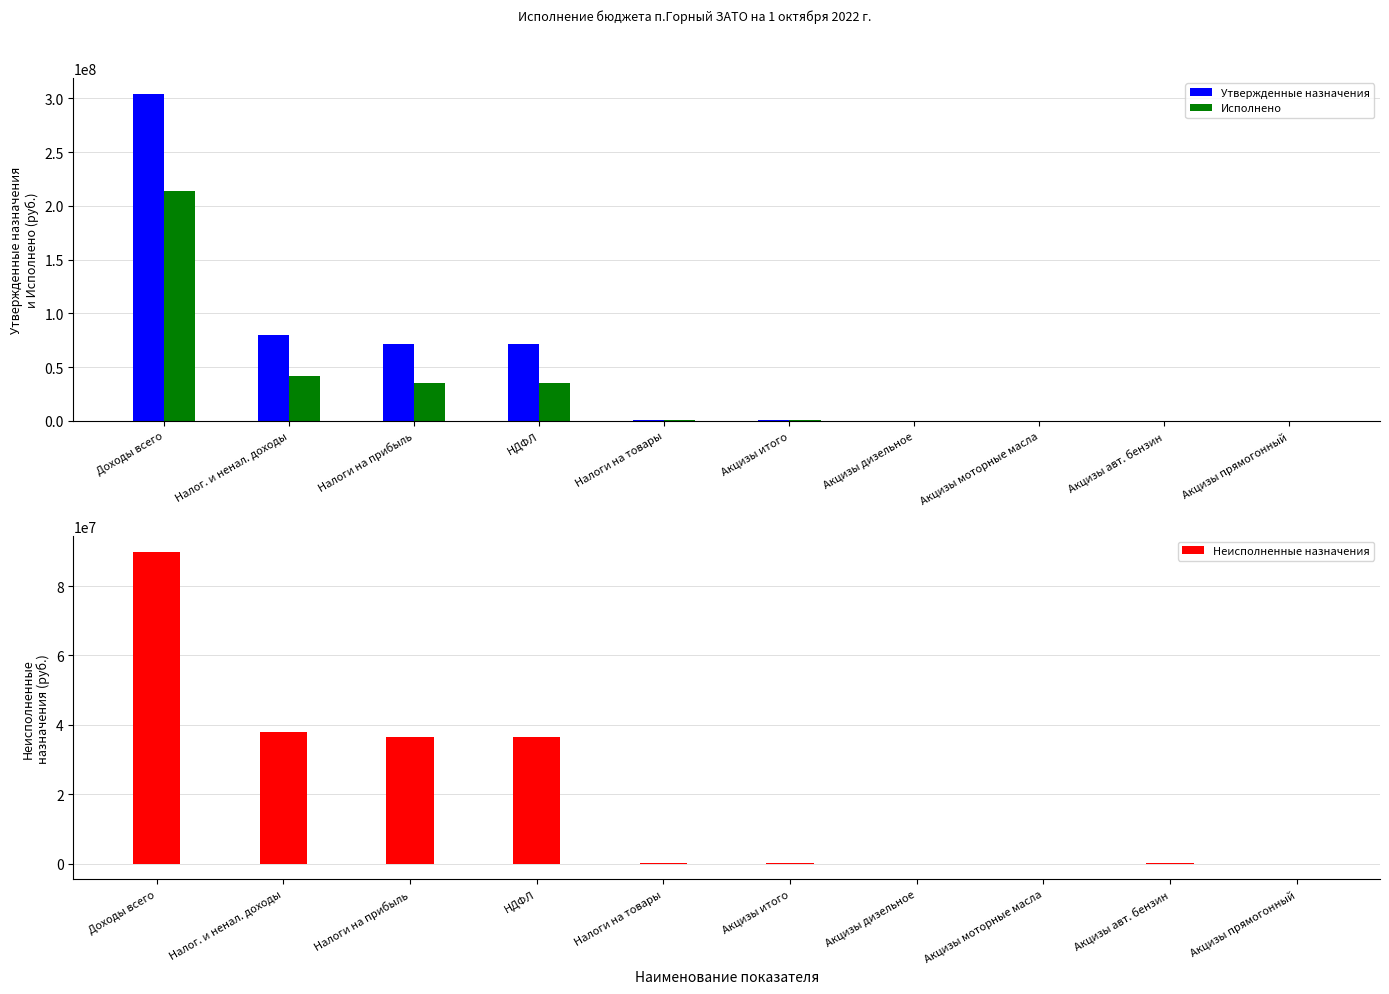

Are the bars grouped side by side (vs. stacked)?

Yes